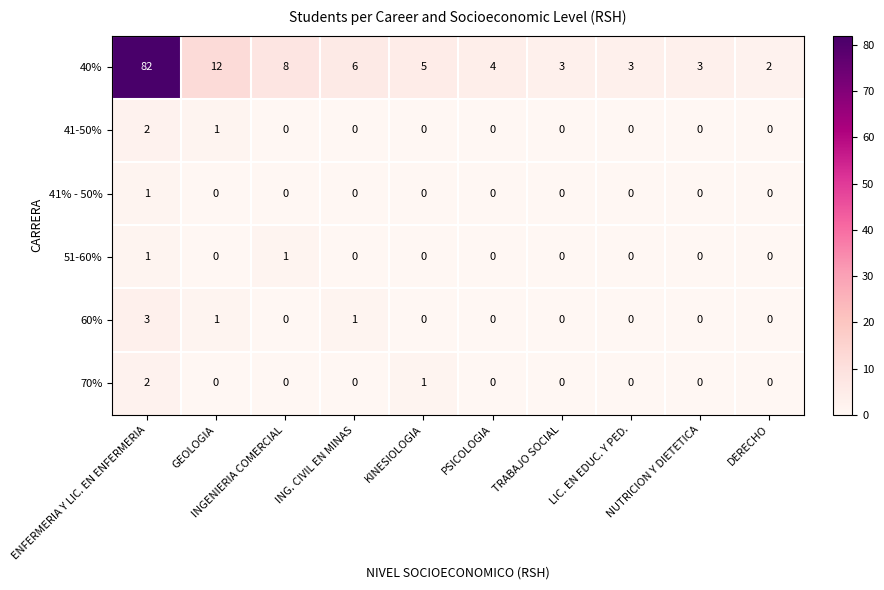

What is the total value across all series at NUTRICION Y DIETETICA?

3